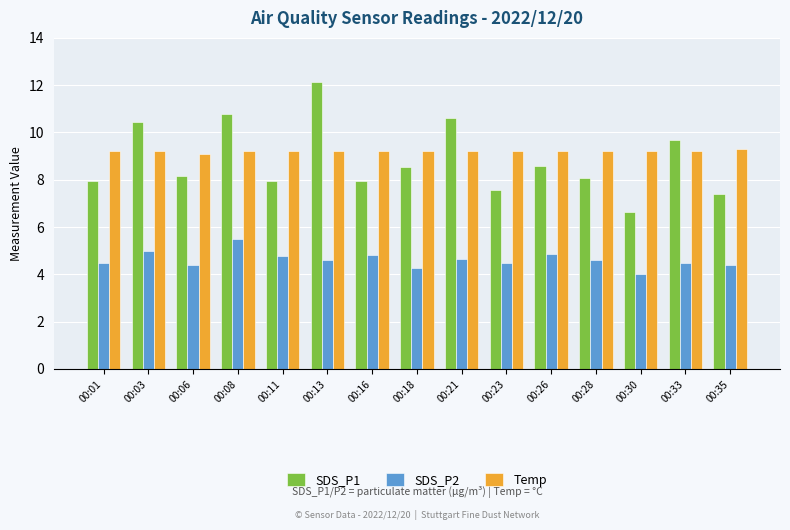

Which series changed the most between 00:01 and 00:33?

SDS_P1